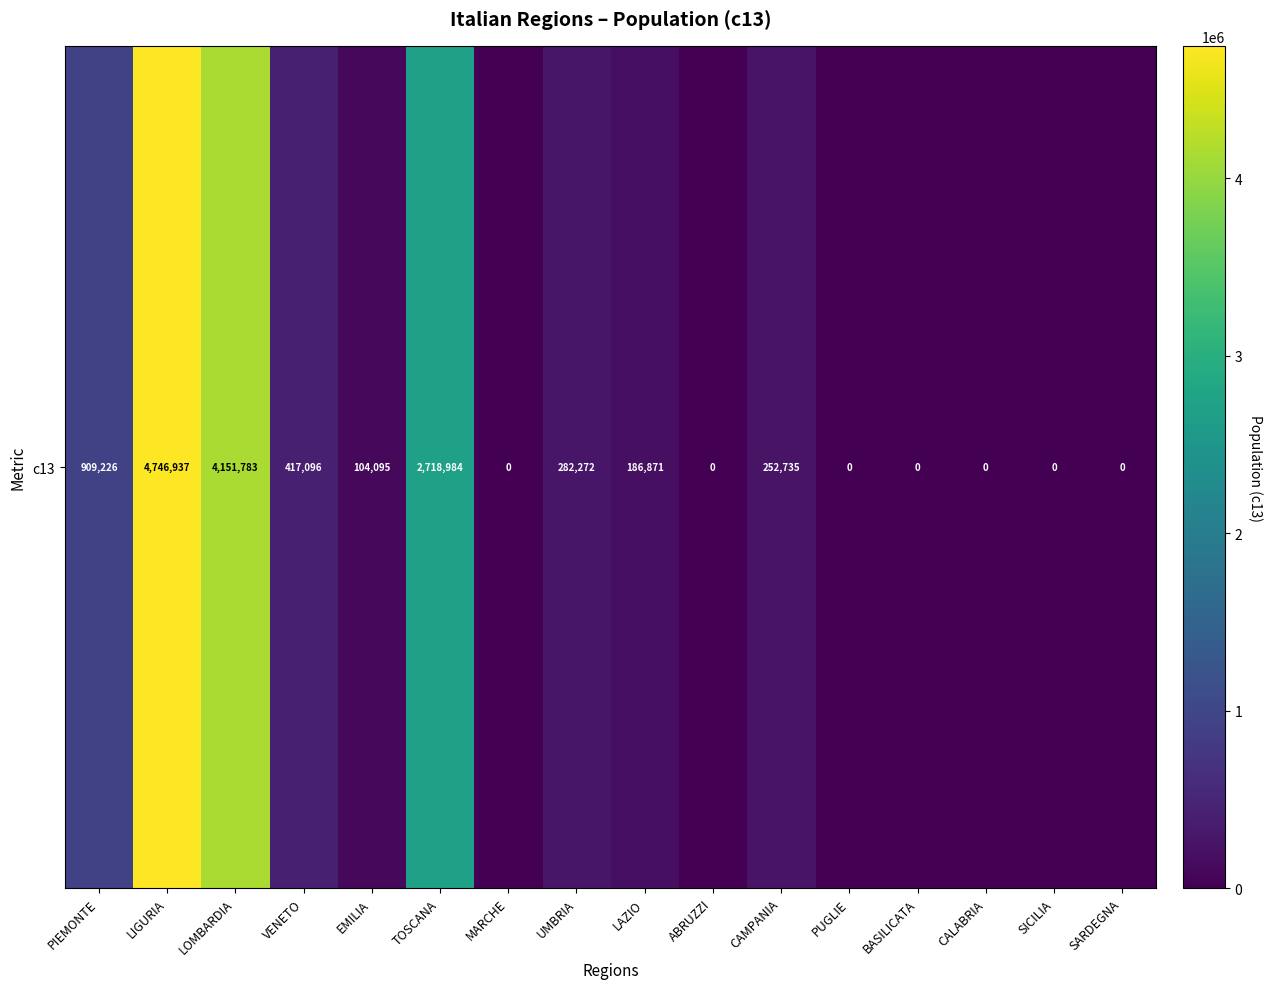

What is the greatest value displayed?

4746937